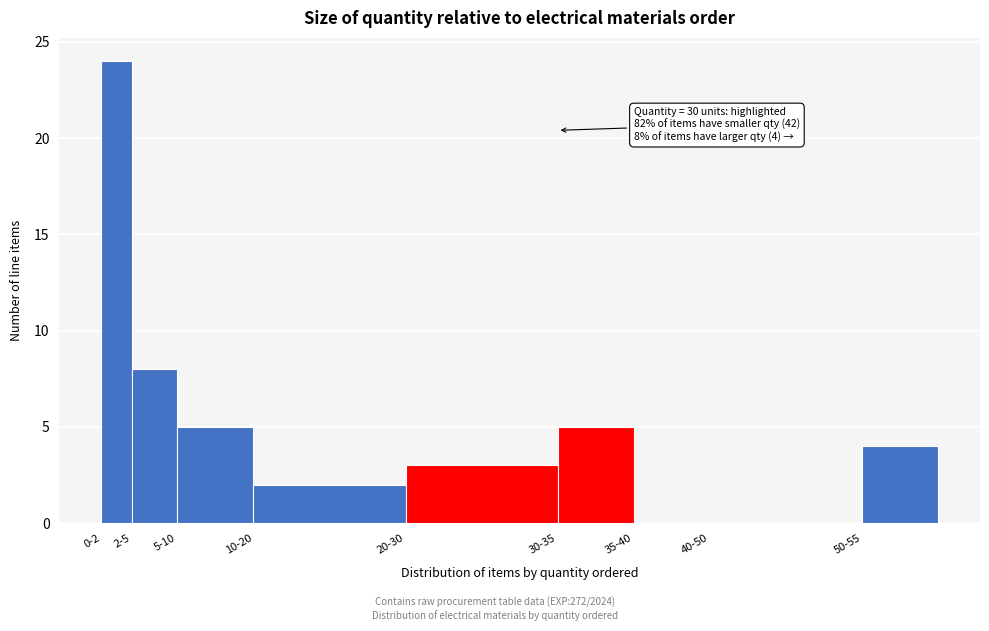

Reading left to right, transcribe all the data shown in this chart.

0-2=24	2-5=8	5-10=5	10-20=2	20-30=3	30-35=5	35-40=0	40-50=0	50-55=4